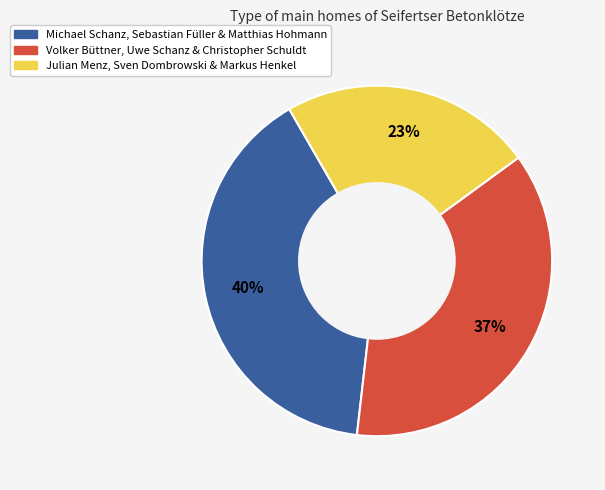

To the nearest percent, what is the average slice percentage?

33%